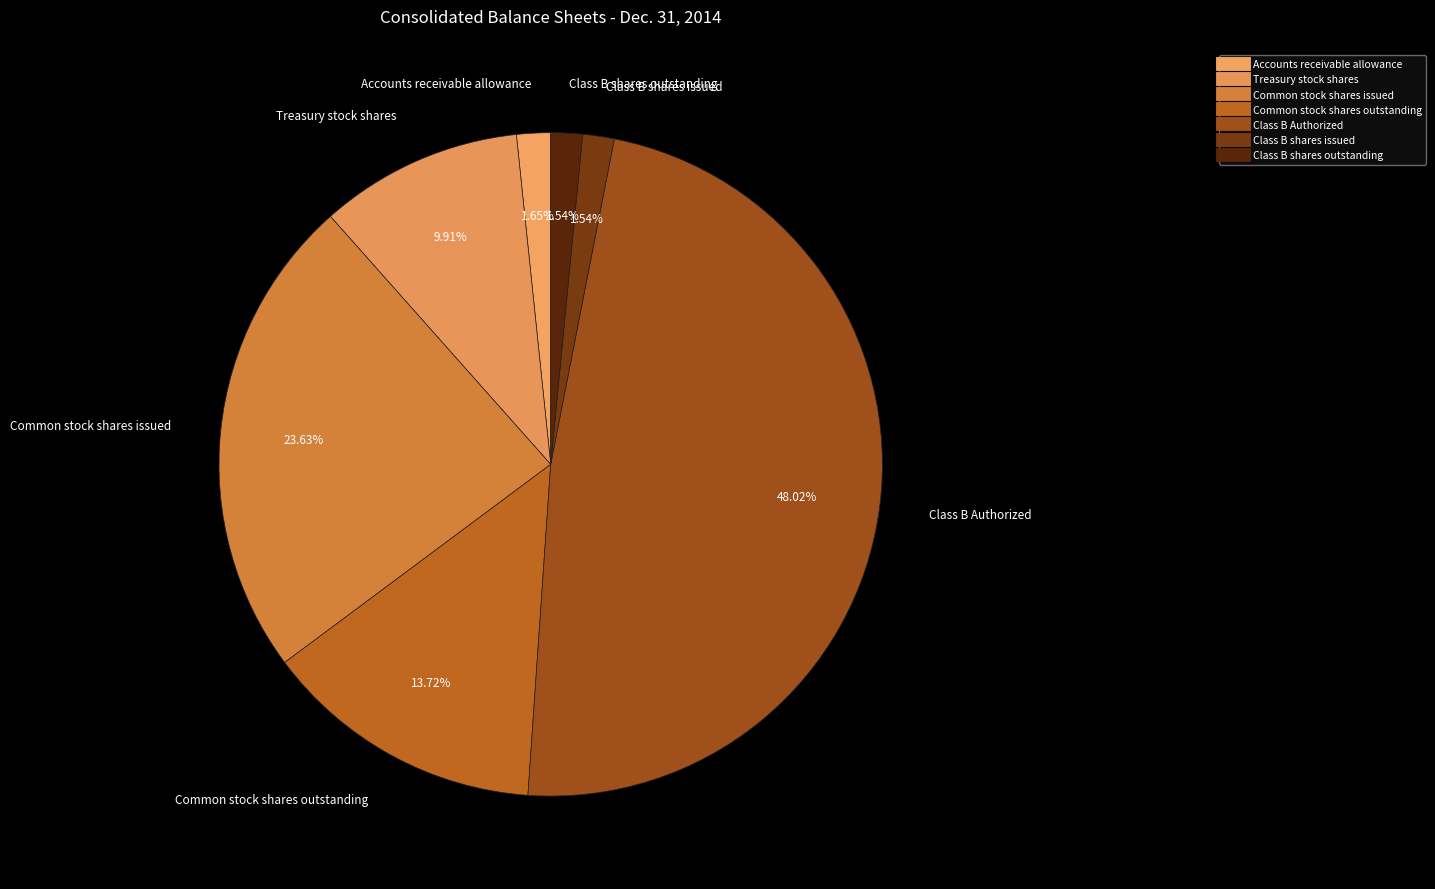

To the nearest percent, what is the average slice percentage?

14%